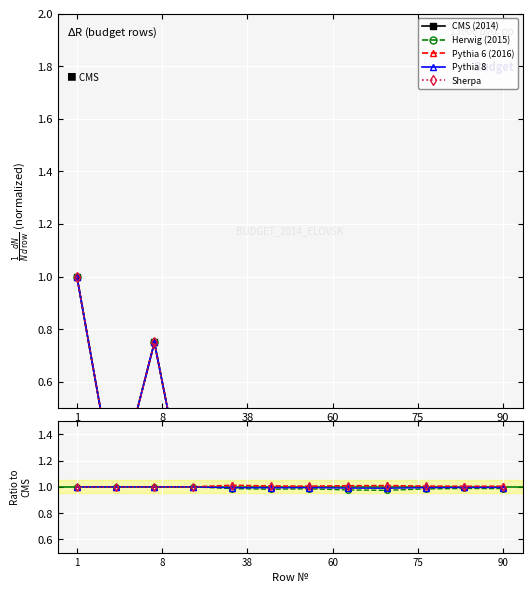

True or false: Pythia 8 has a value of 1.0 at 90.

True